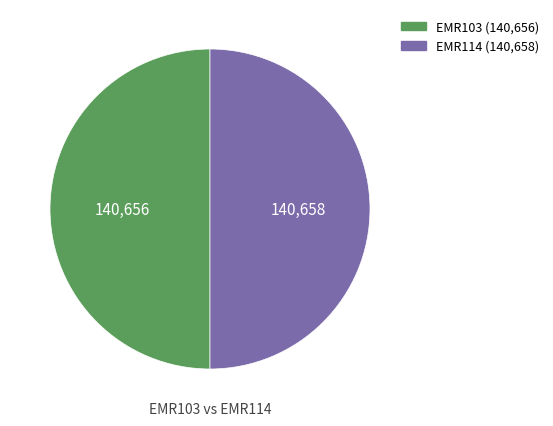

The EMR103 slice represents 50% of the pie. True or false?

True